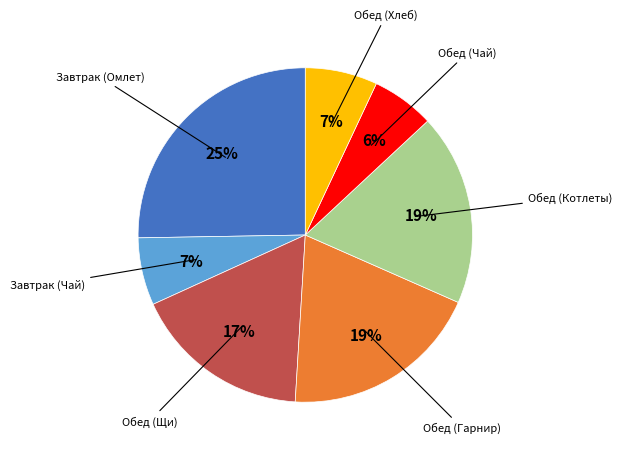

Is there any slice that represents more than half of the pie?

No